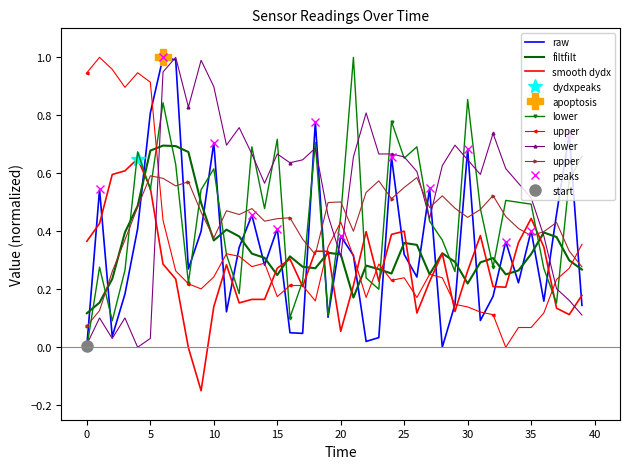

True or false: raw and filtfilt cross at least once.

True